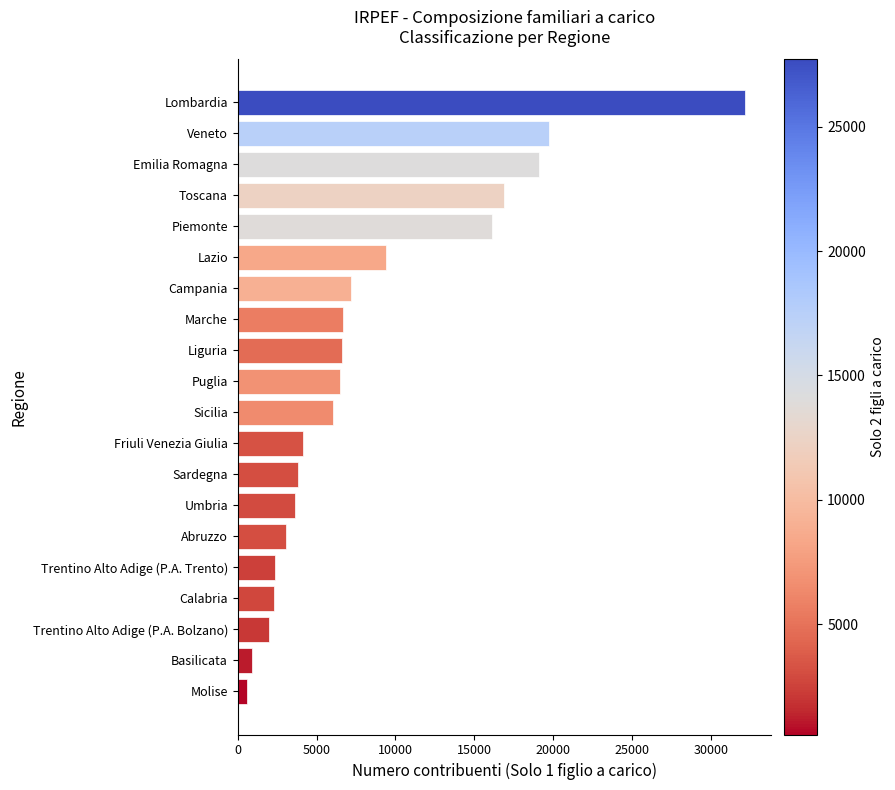

What is the ratio of the value at Friuli Venezia Giulia to the value at Piemonte?

0.3